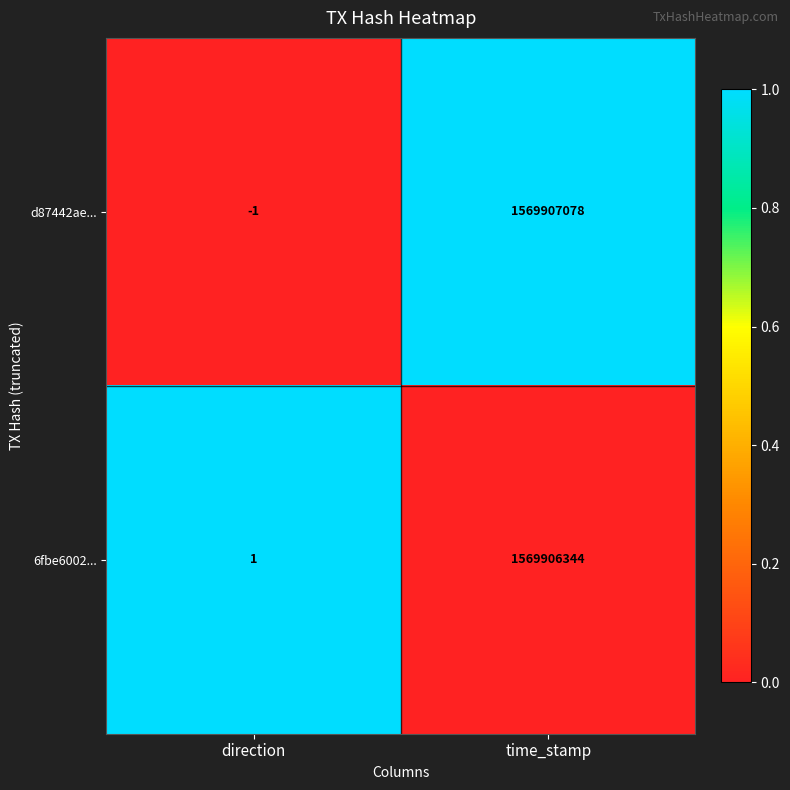

At how many categories does at least one series exceed 0?

2